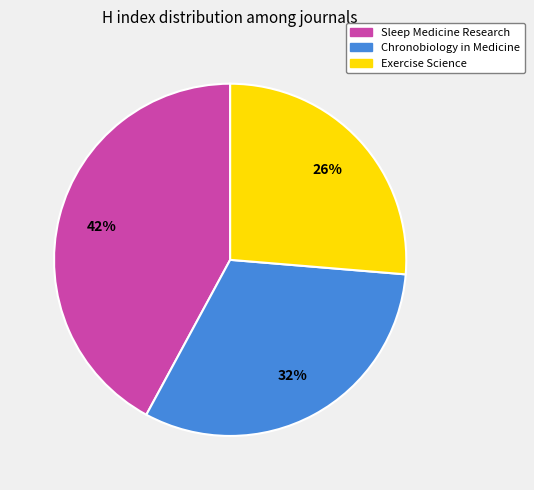

Rank the categories by value from highest to lowest.

Sleep Medicine Research, Chronobiology in Medicine, Exercise Science